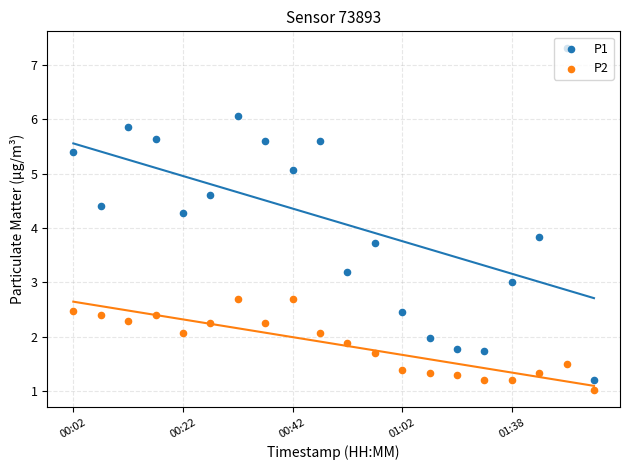

At which category is the sum across all series the highest?

18